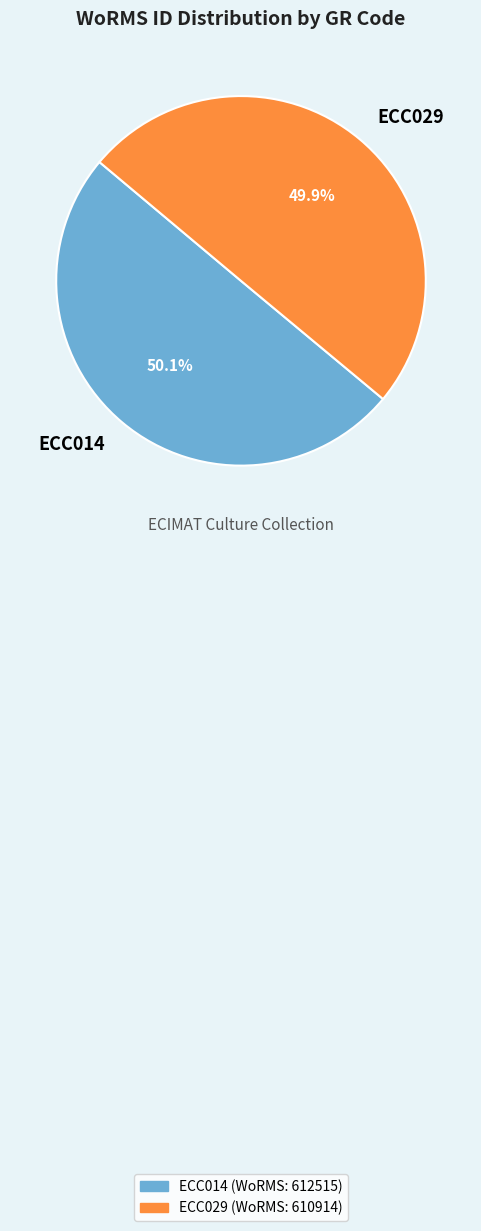

How many slices are in this pie chart?

2